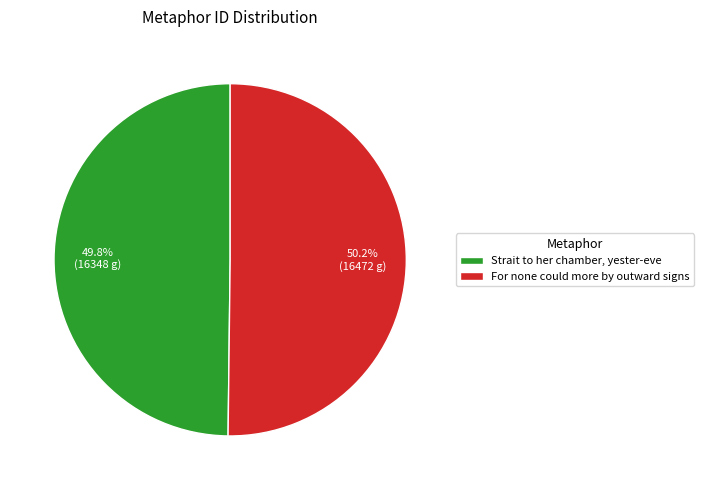

To the nearest percent, what is the average slice percentage?

50%